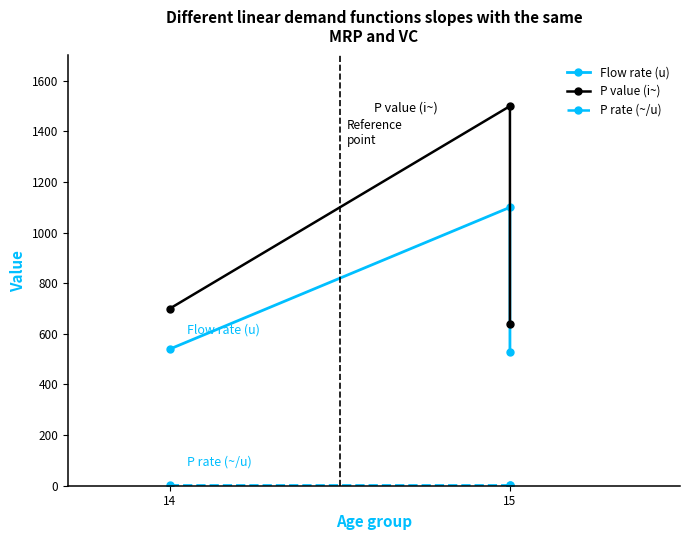

What is the difference between the maximum and second lowest values in the Flow rate (u) series?

560.0